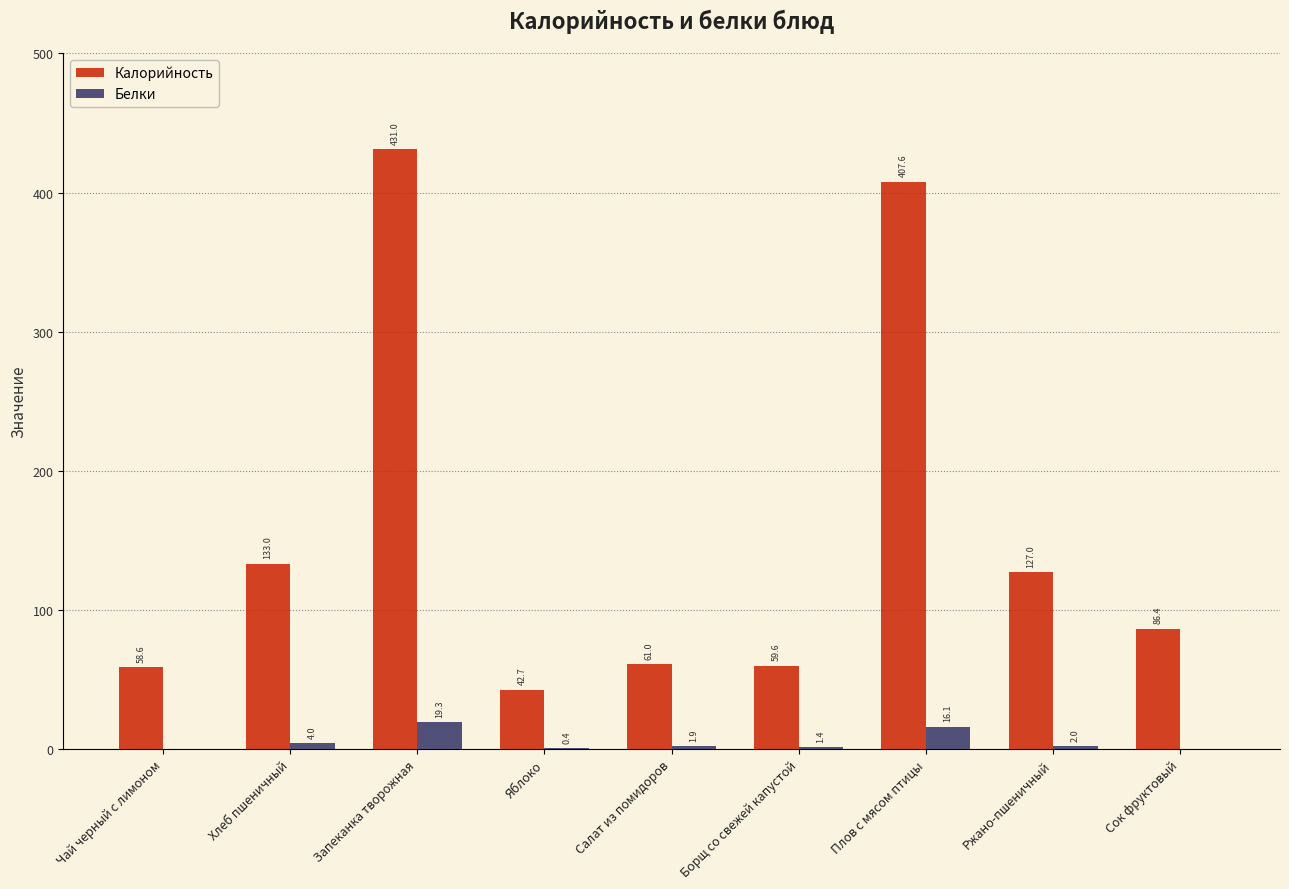

What is the spread (max minus min) of values at Борщ со свежей капустой?

58.3